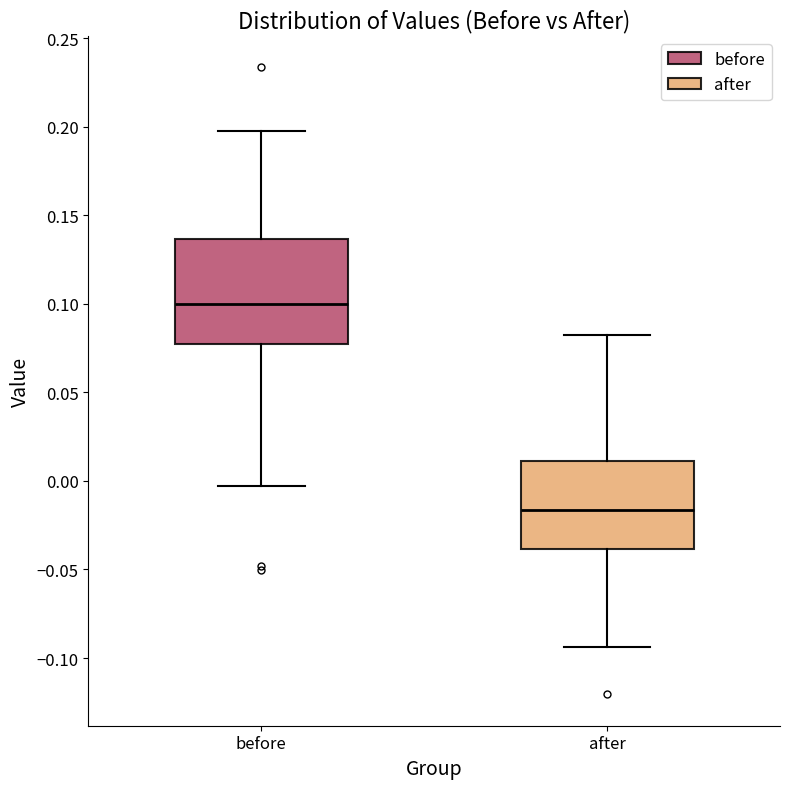

Comparing the boxes themselves (not the whiskers), which one is the tallest?

before